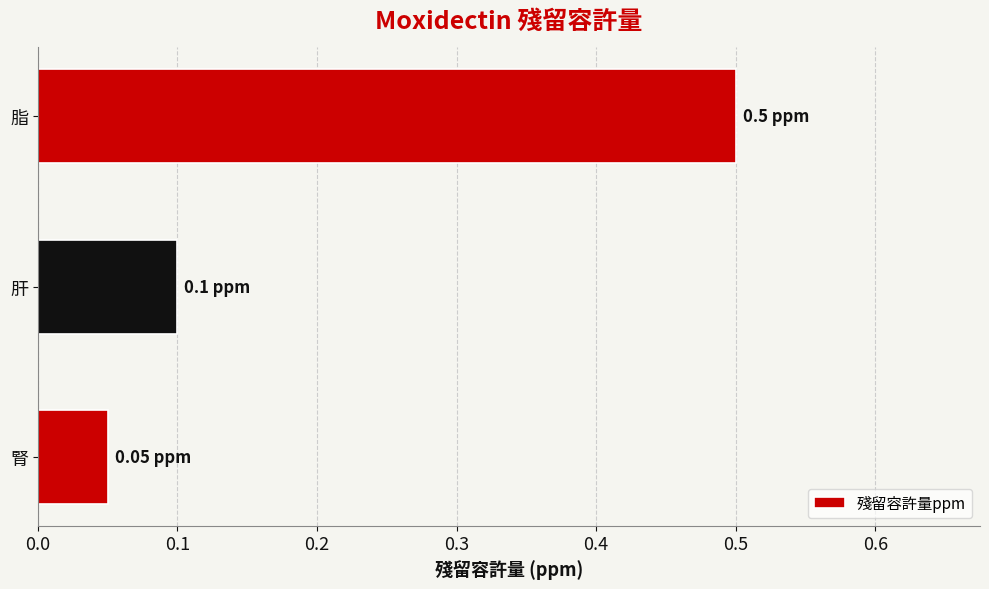

What is the difference between the values at 脂 and 肝?

0.4